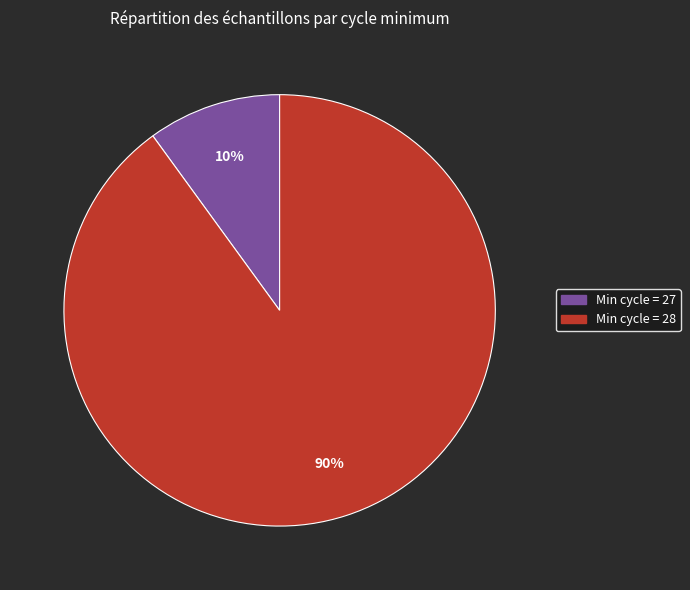

Does any single category account for the majority?

Yes